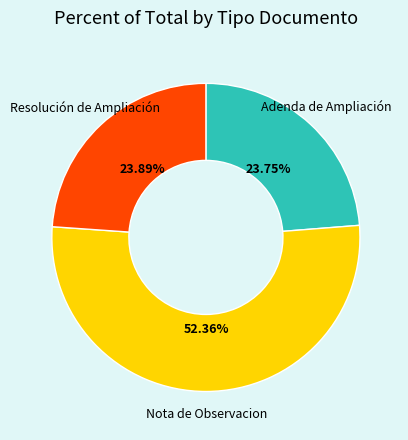

The Resolución de Ampliación slice represents 24% of the pie. True or false?

True